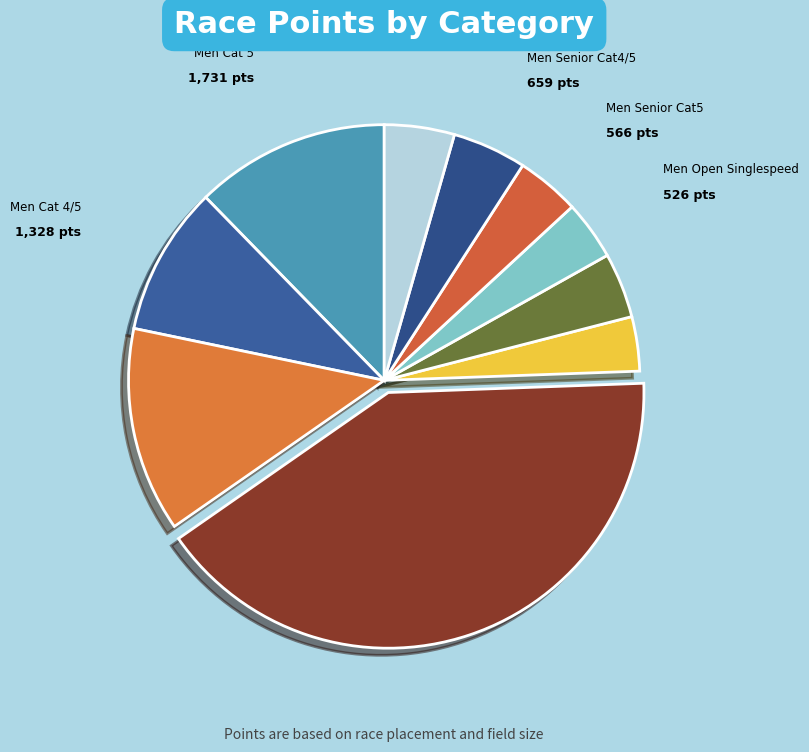

Do Men Cat3/4/5 Masters 35+ and Men Cat 5 together represent more than half of the pie?

No